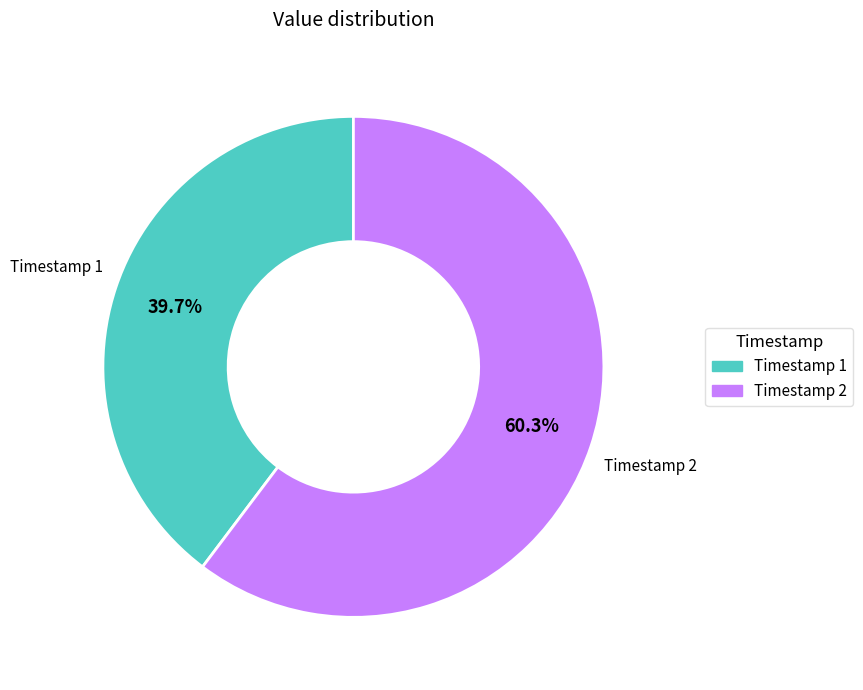

Is there any slice that represents more than half of the pie?

Yes